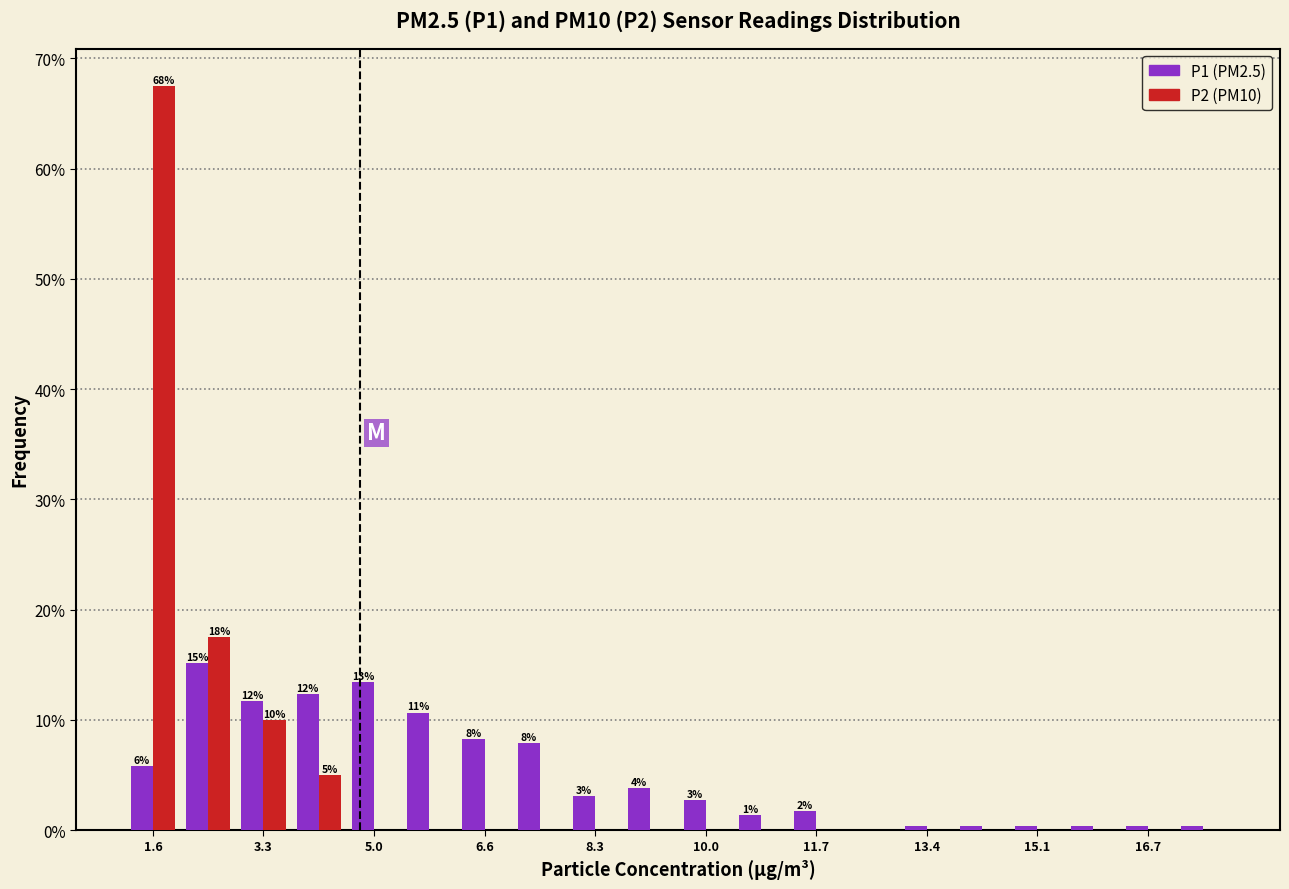

In the P2 (PM10) series, which range on the x-axis has the tallest bar?

1.2 to 2.0